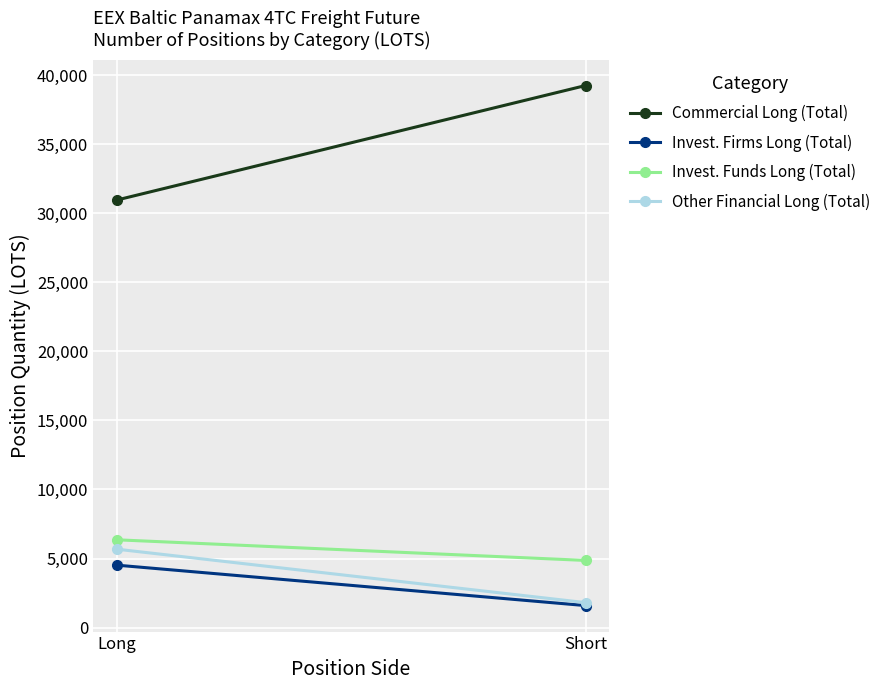

What is the total value across all series at Long?

47516.7